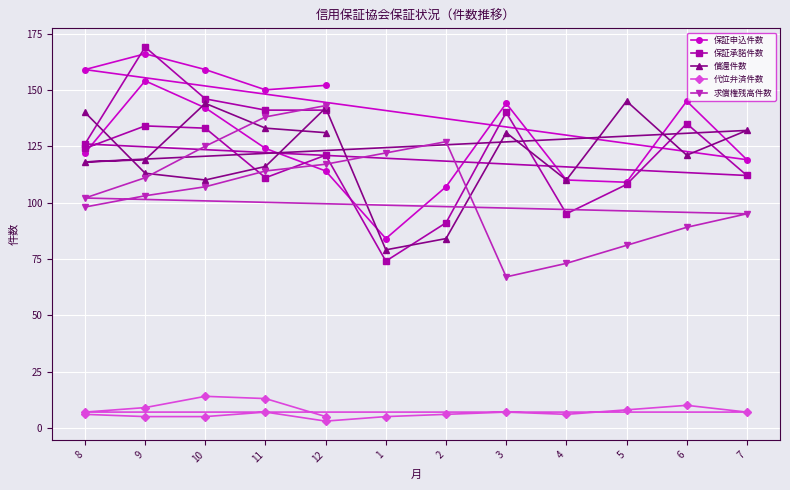

What is the difference between the maximum and second lowest values in the 償還件数 series?

61